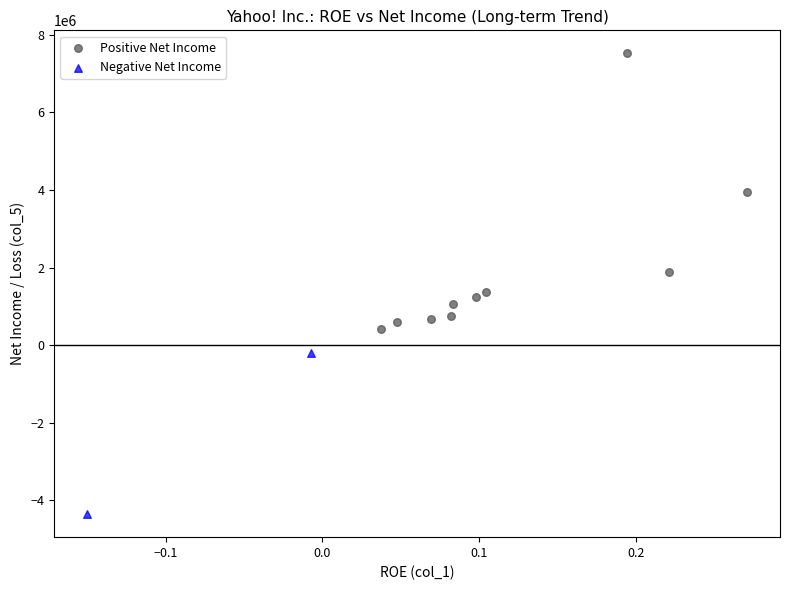

What are all the series names shown in the legend?

Positive Net Income, Negative Net Income